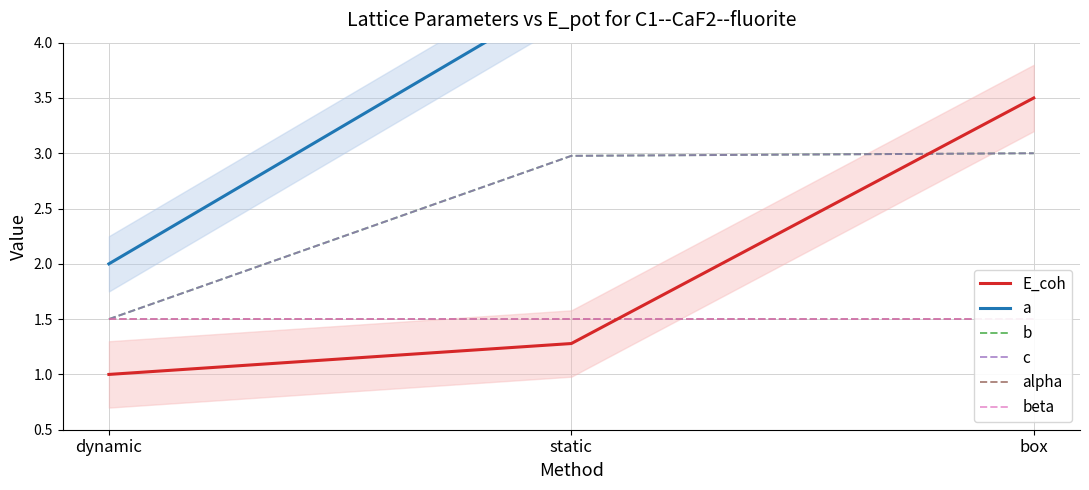

Reading left to right, list all the values displayed in this chart.

E_coh: 1.0	1.3	3.5
a: 2.0	4.5	4.5
b: 1.5	3.0	3.0
c: 1.5	3.0	3.0
alpha: 1.5	1.5	1.5
beta: 1.5	1.5	1.5